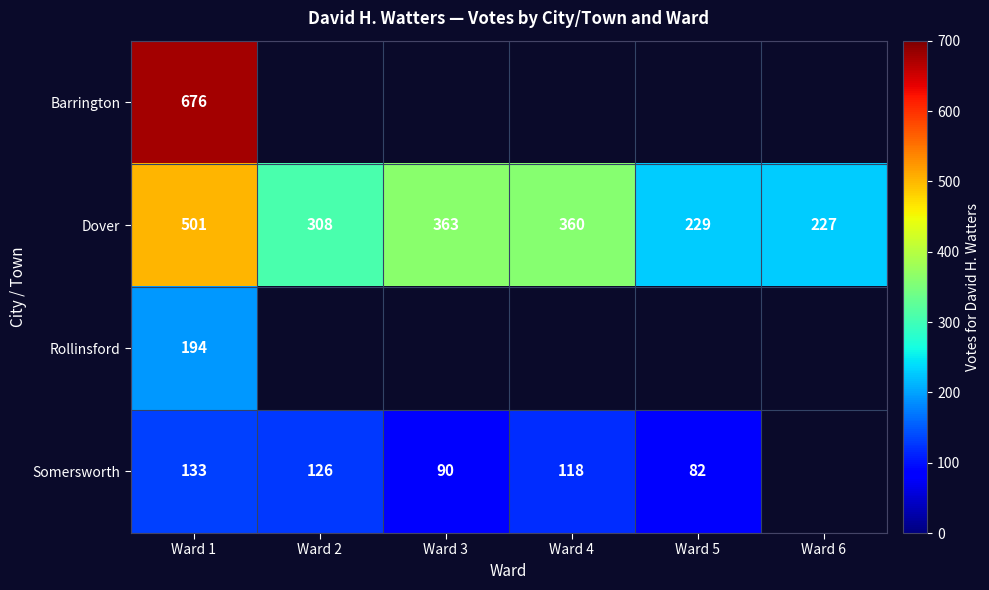

Which has a higher value, Ward 4 or Ward 3?

Ward 3